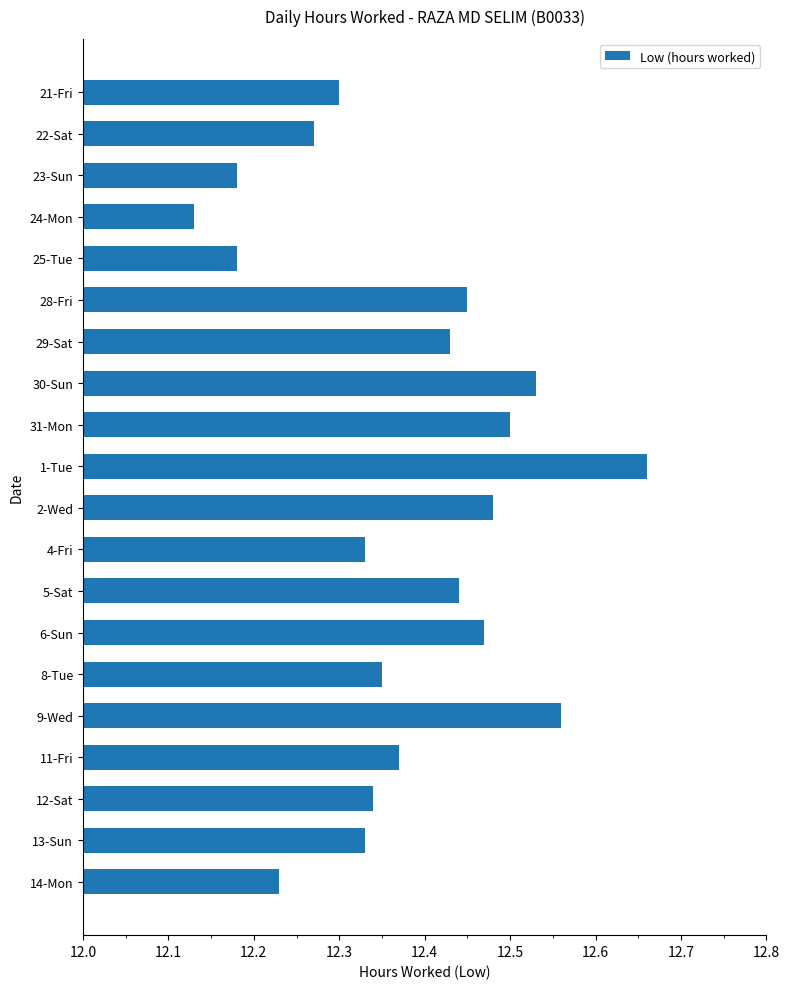

What is the difference between the second highest and second lowest values?

0.4